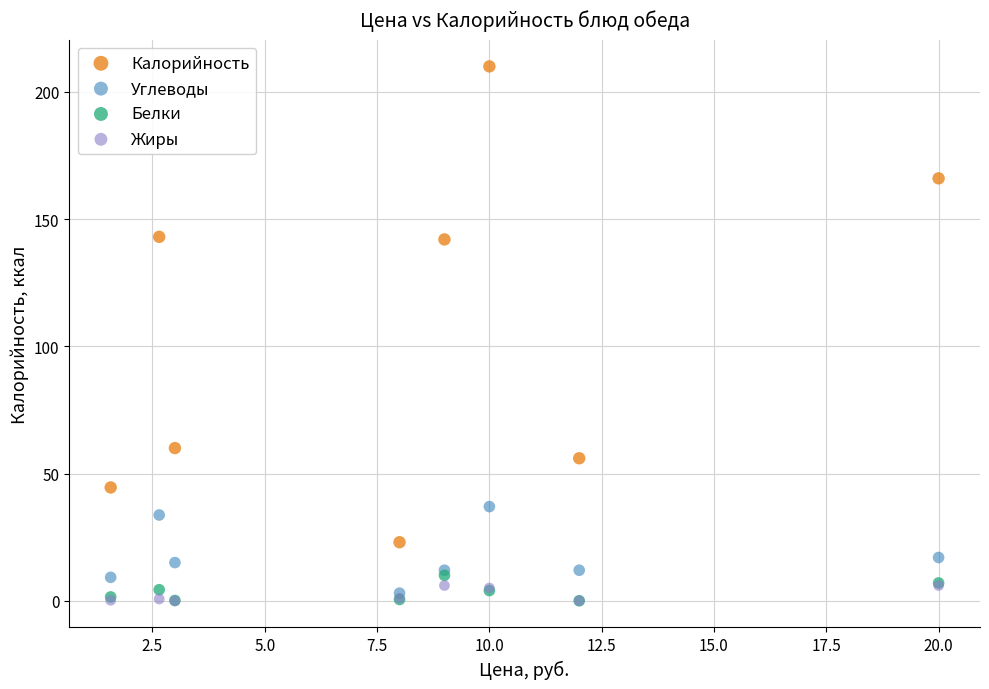

What are all the series names shown in the legend?

Калорийность, Углеводы, Белки, Жиры